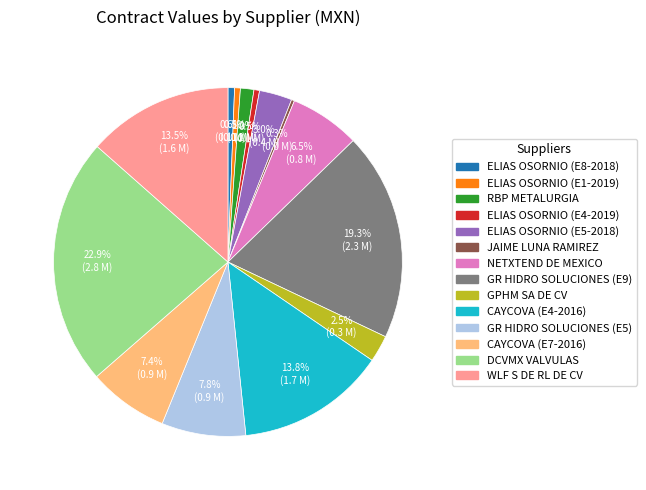

To the nearest percent, what is the difference between the largest and smallest slice percentages?

23%